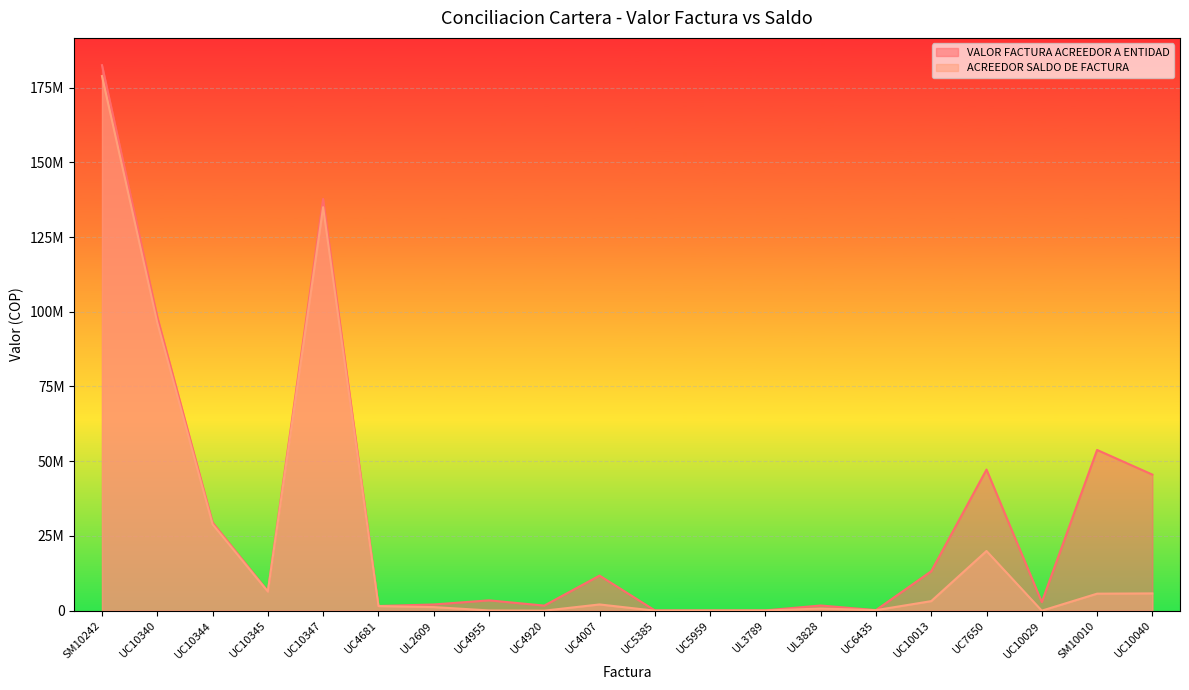

What is the maximum value for VALOR FACTURA ACREEDOR A ENTIDAD?

182494802